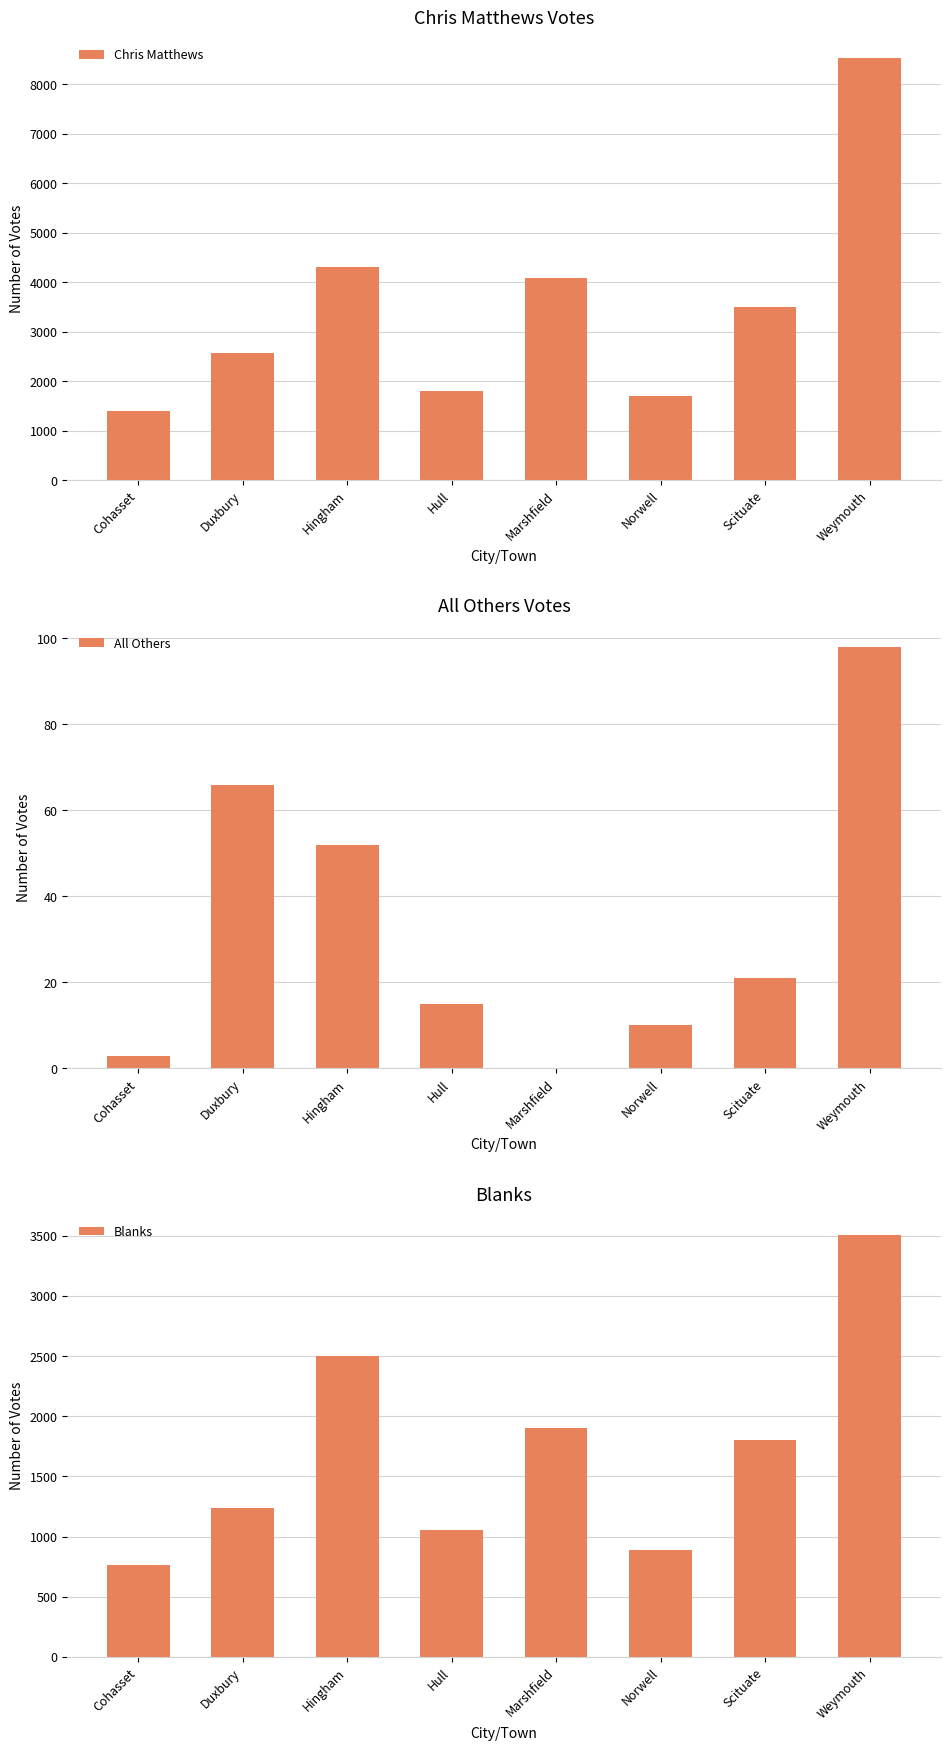

Which category has the lowest value in the Blanks series?

Cohasset